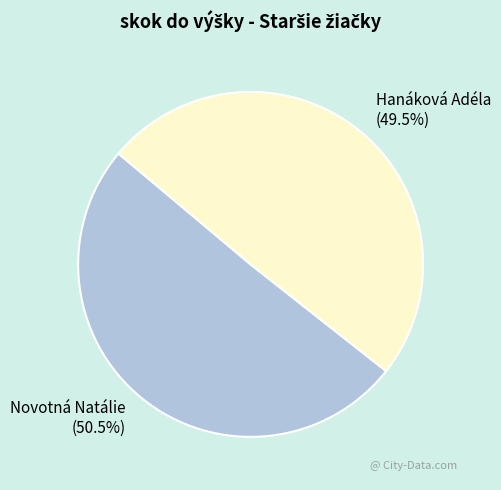

How many slices are in this pie chart?

2